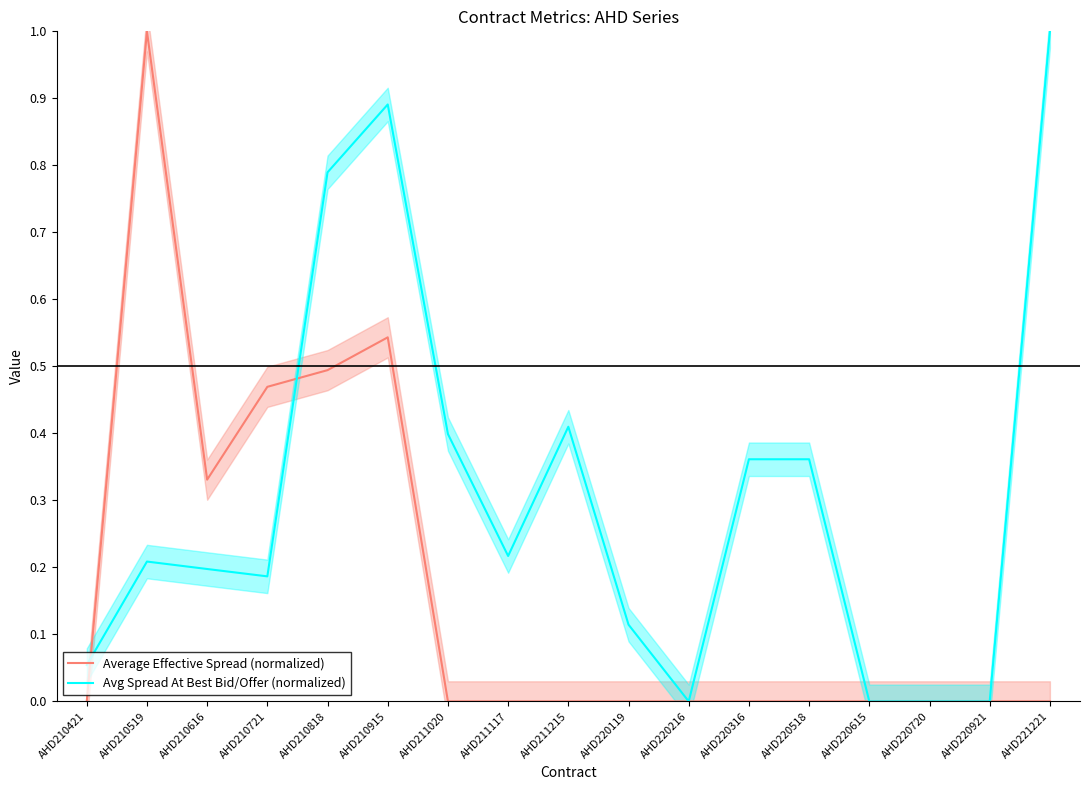

True or false: Average Effective Spread (normalized) and Avg Spread At Best Bid/Offer (normalized) cross at least once.

True